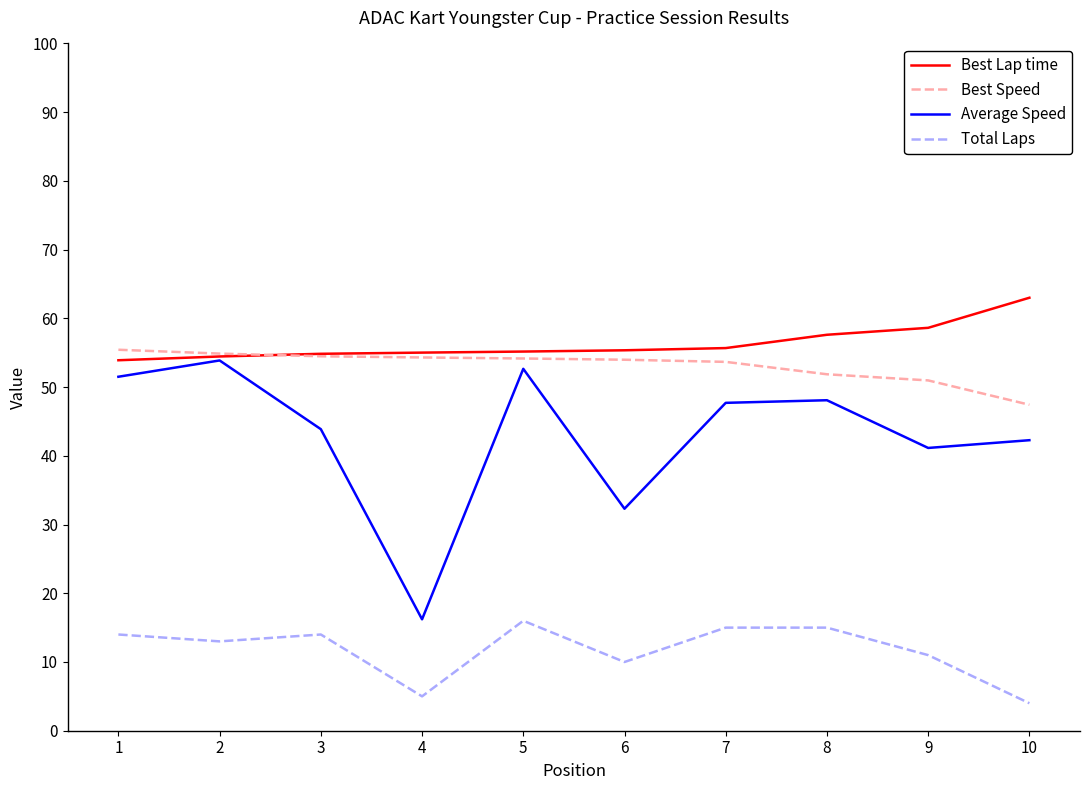

What is the difference between the Average Speed values at 4 and 8?

31.9